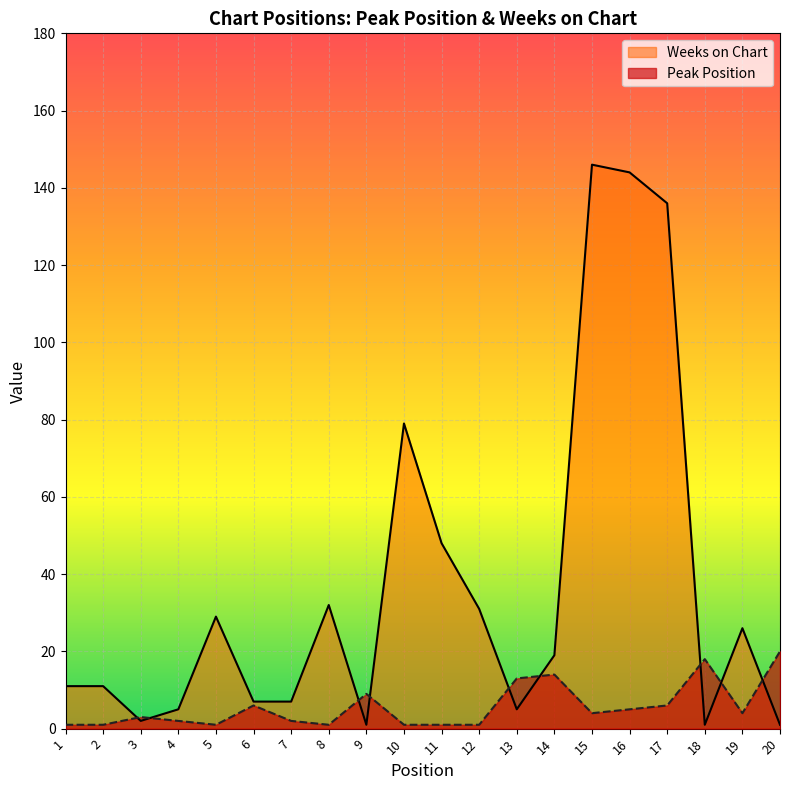

Which series has the widest spread of values?

Weeks on Chart